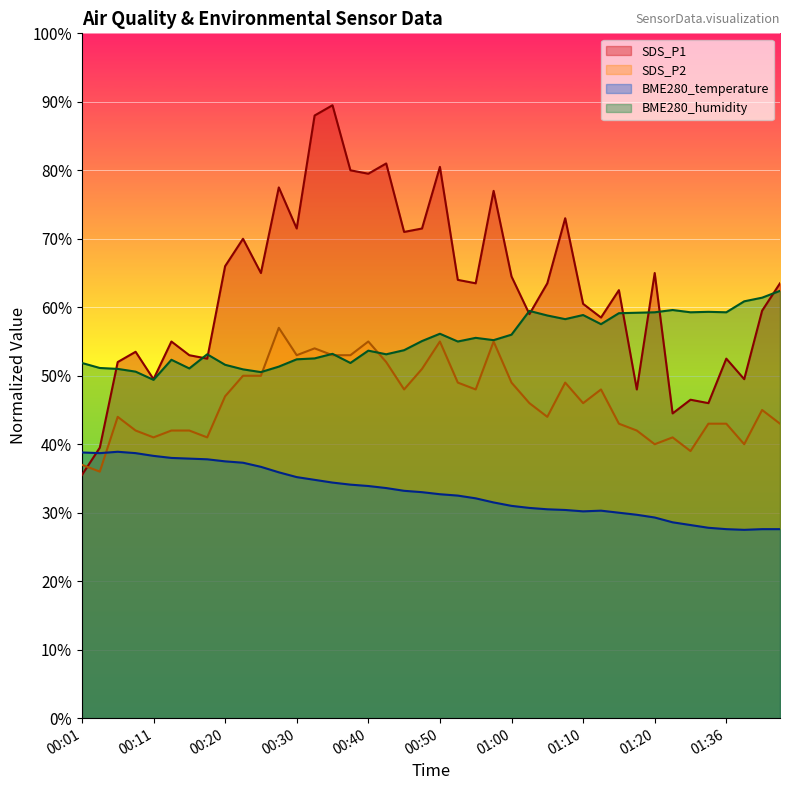

How many times do SDS_P2 and SDS_P1 cross each other?

1